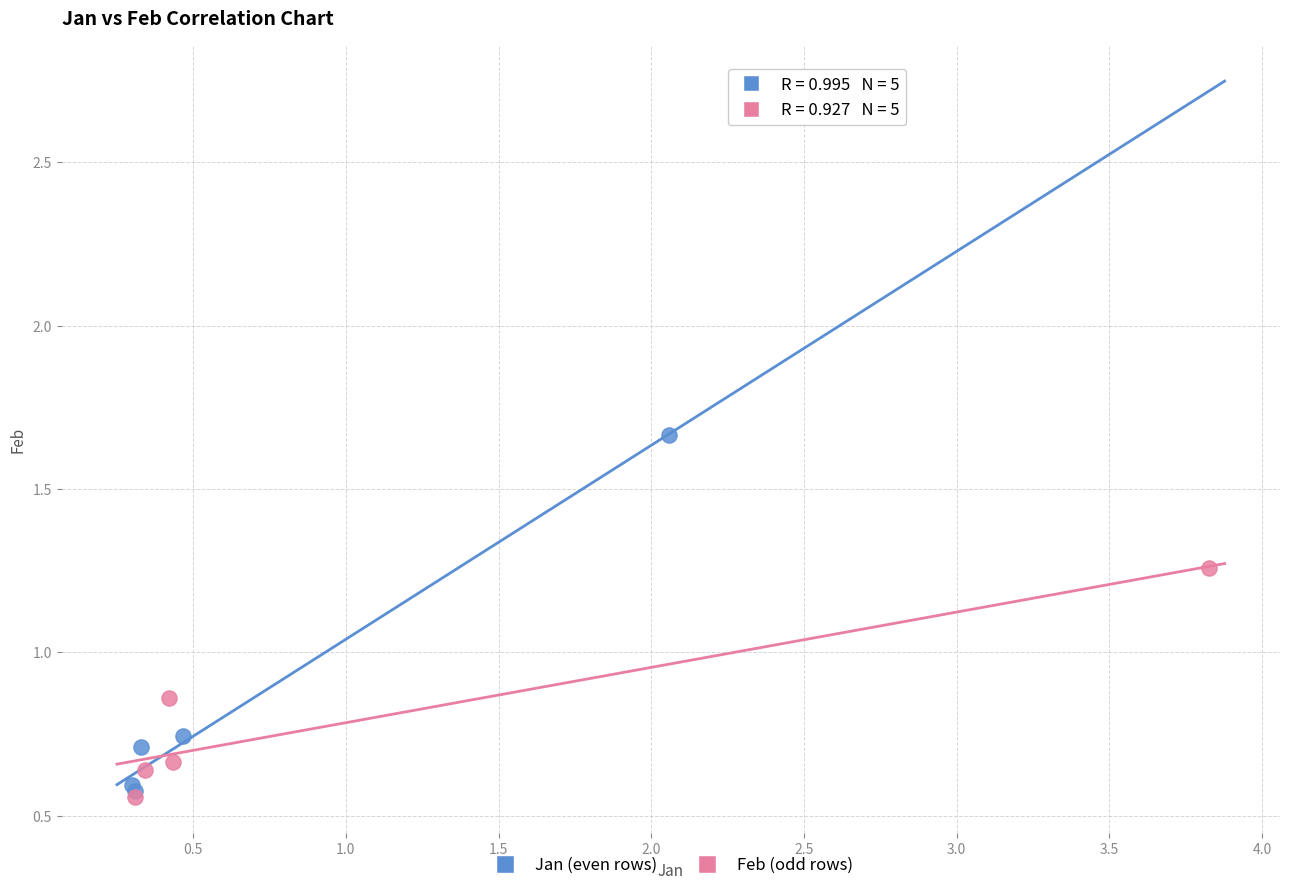

Which series has the largest Y range (max minus min)?

Jan (even rows)